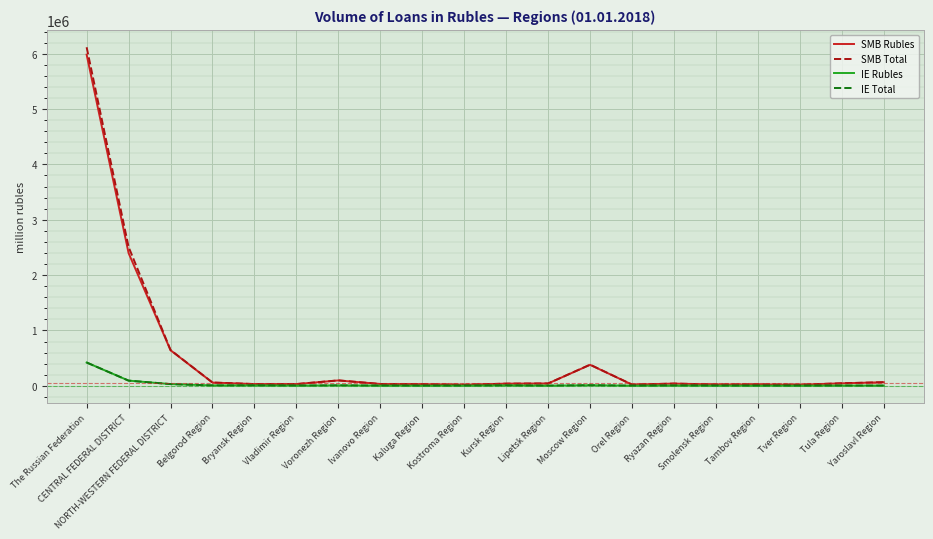

What is the highest value of the IE Total series?

421246